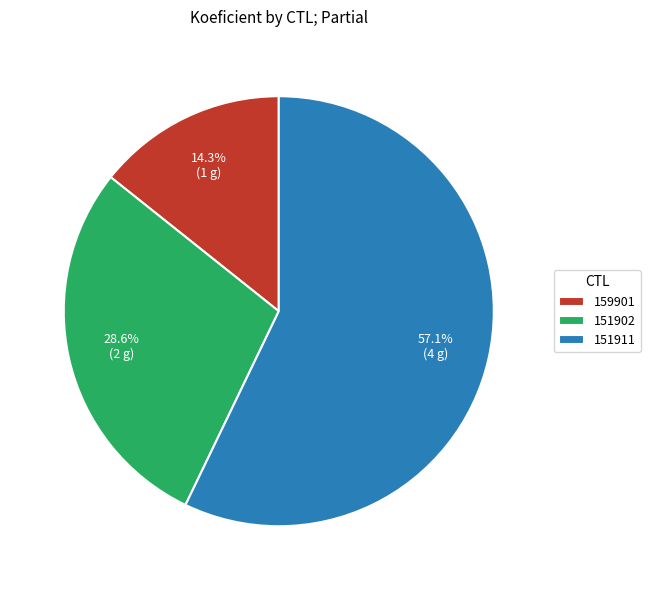

Does any single category account for the majority?

Yes